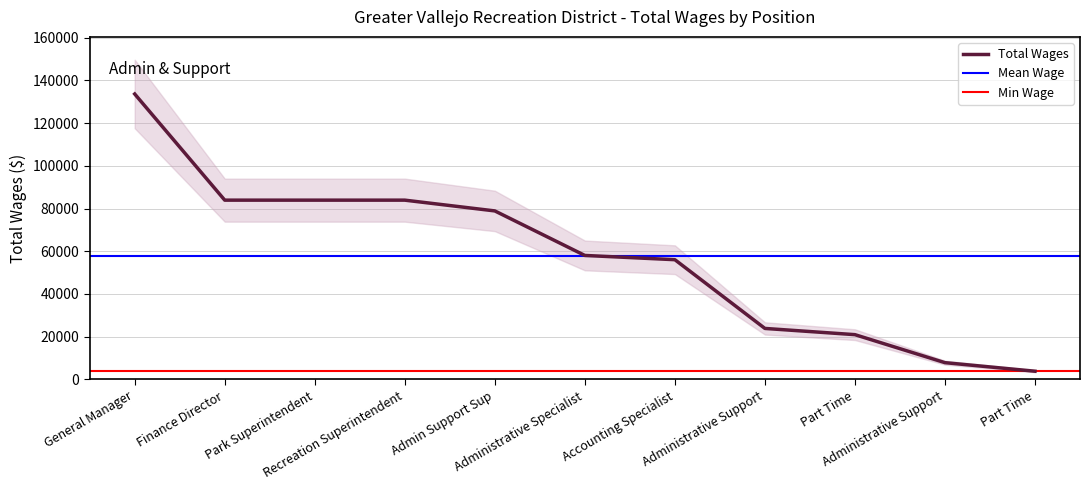

What is the change in value from General Manager to Recreation Superintendent?

-49693